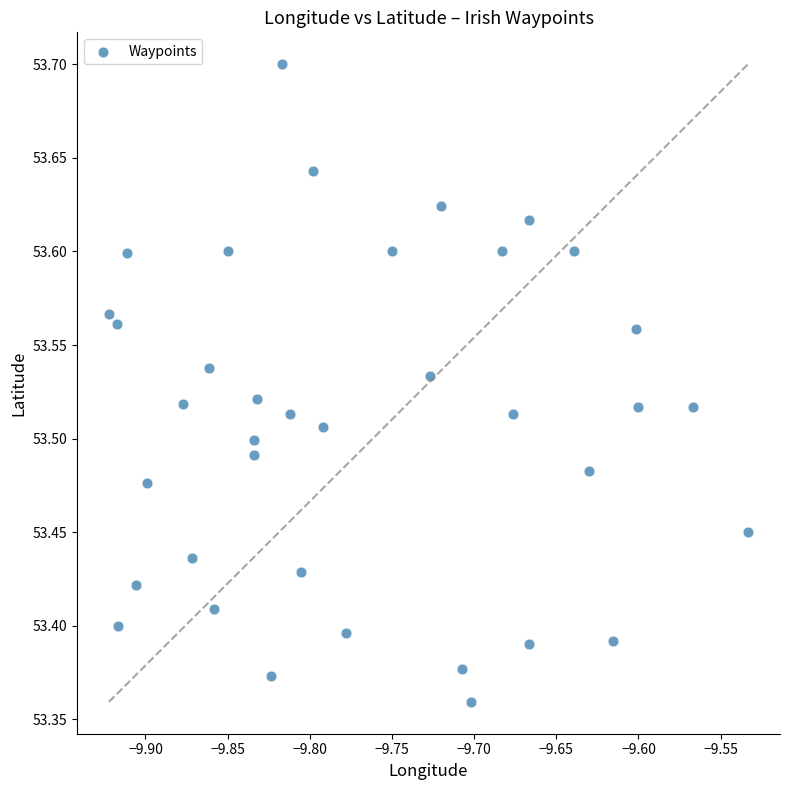

What is the range of X values (max minus min)?

0.4